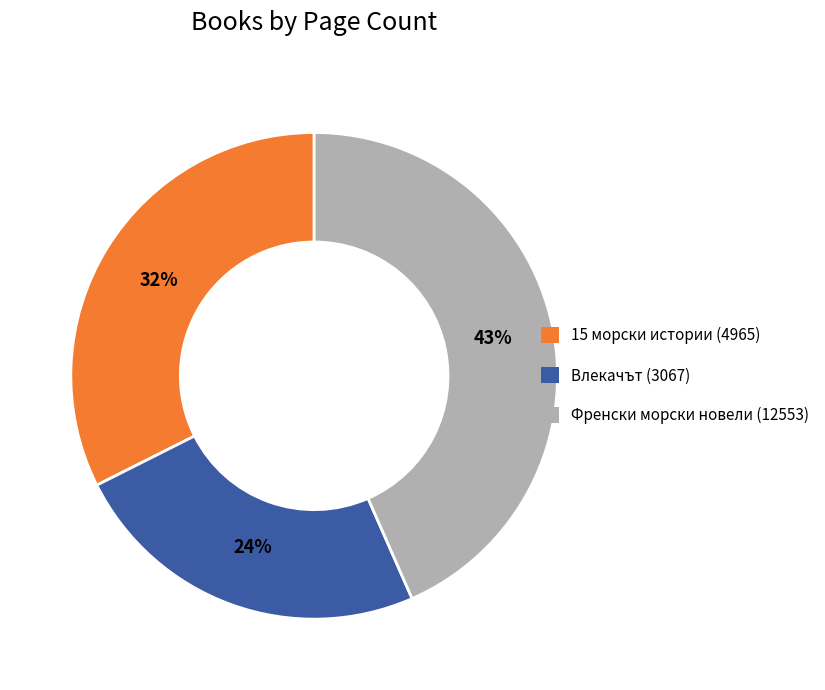

Rank the categories by value from highest to lowest.

Френски морски новели (12553), 15 морски истории (4965), Влекачът (3067)